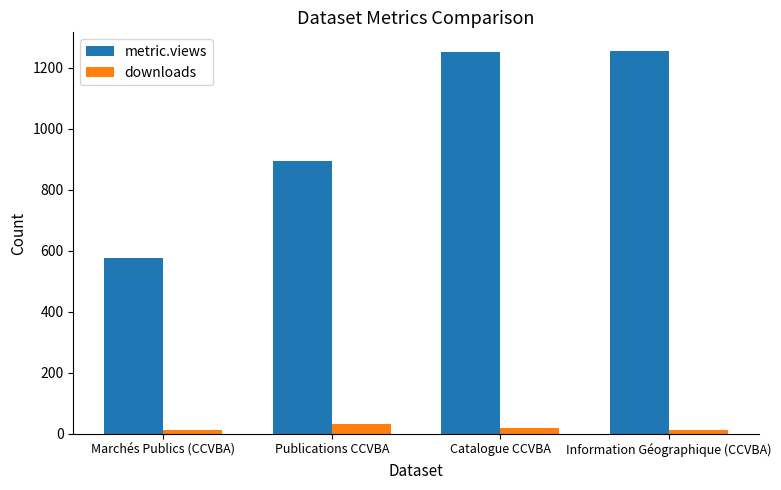

What is the lowest value of the metric.views series?

575